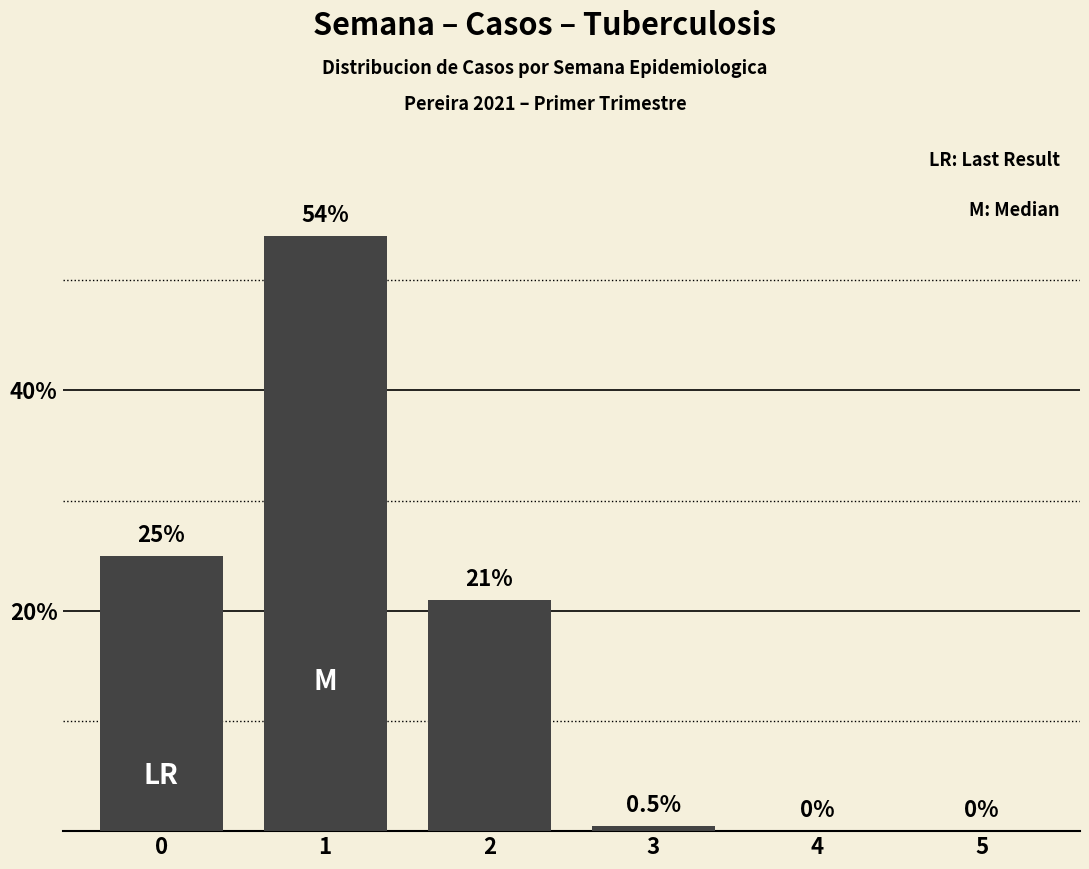

What is the sum of all values?

100.5